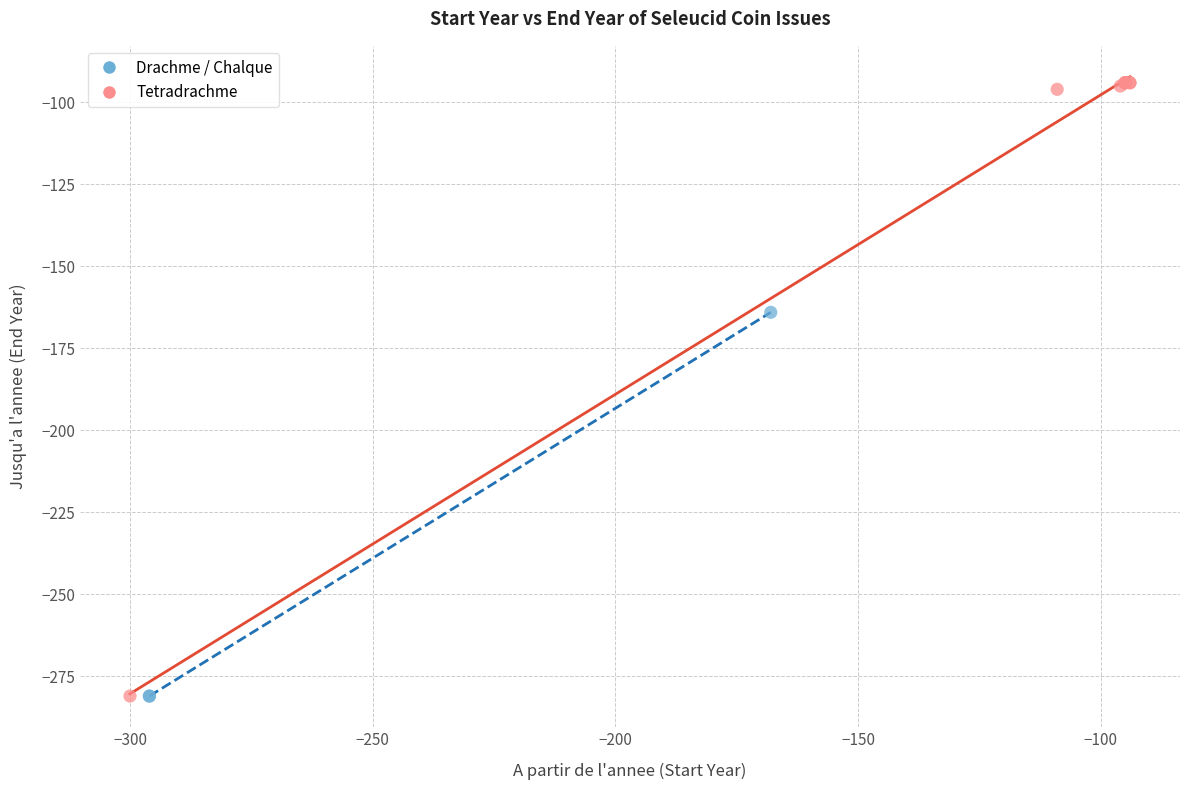

Which series has the widest spread of Y values?

Tetradrachme